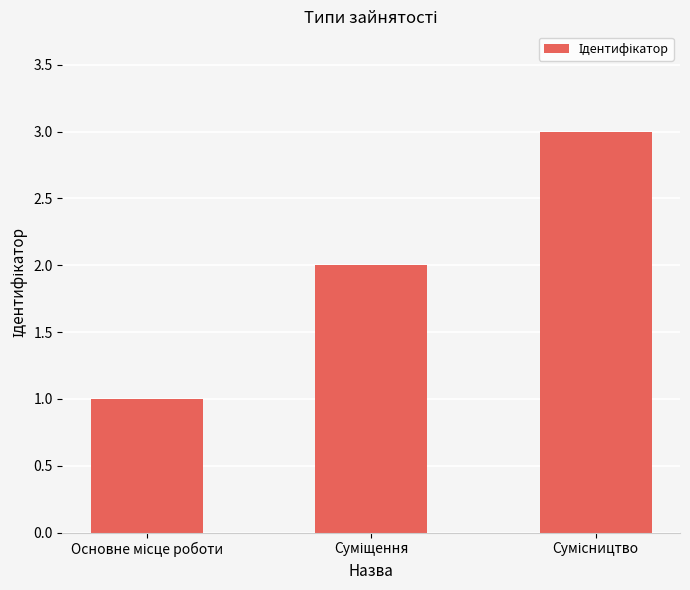

What is the maximum value shown in the chart?

3